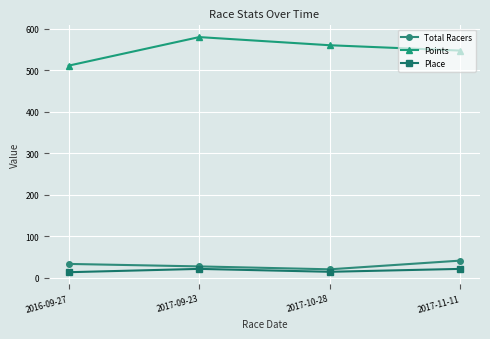

Does the chart have visible grid lines?

Yes